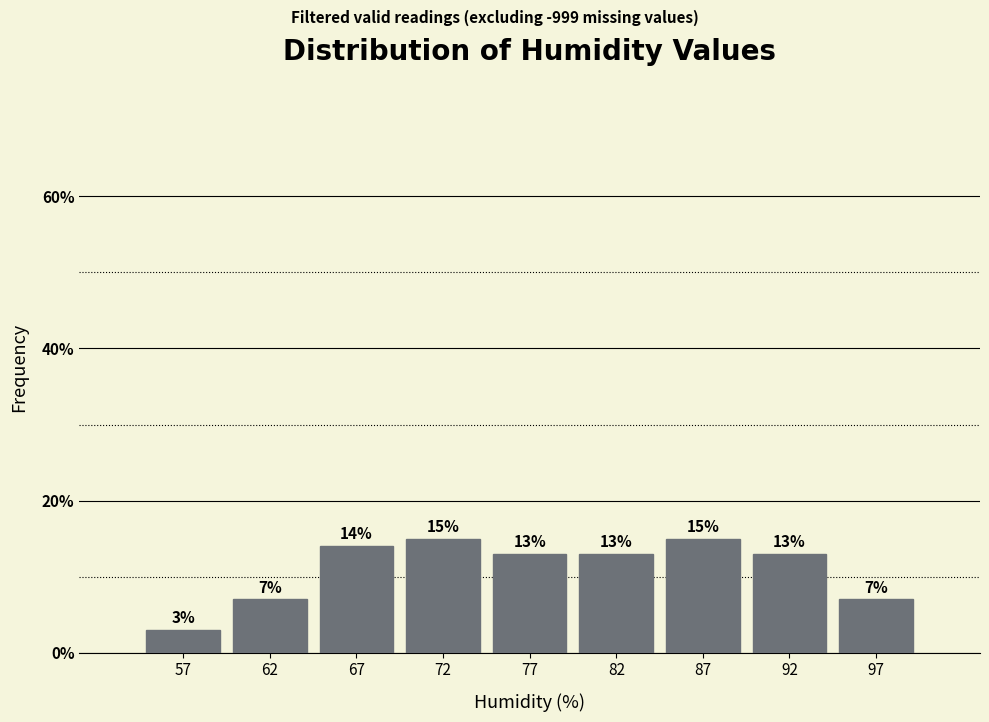

Reading left to right, list every bar in this chart as the range it spans on the x-axis followed by its height.

55 to 60: 3
60 to 65: 7
65 to 70: 14
70 to 75: 15
75 to 80: 13
80 to 85: 13
85 to 90: 15
90 to 95: 13
95 to 100: 7